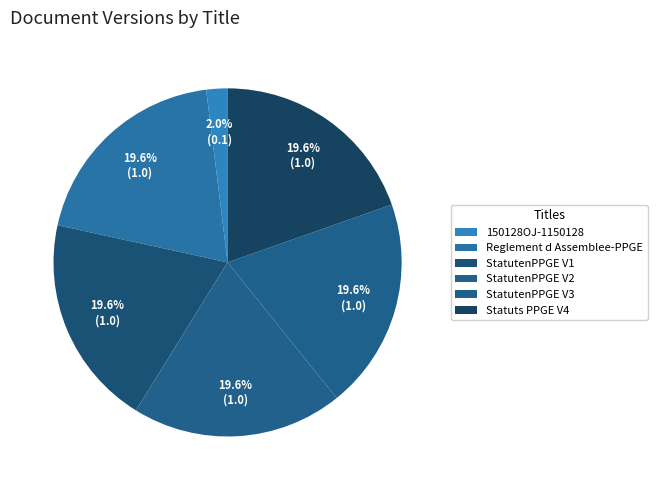

Which category has the biggest portion of the pie?

Reglement d Assemblee-PPGE